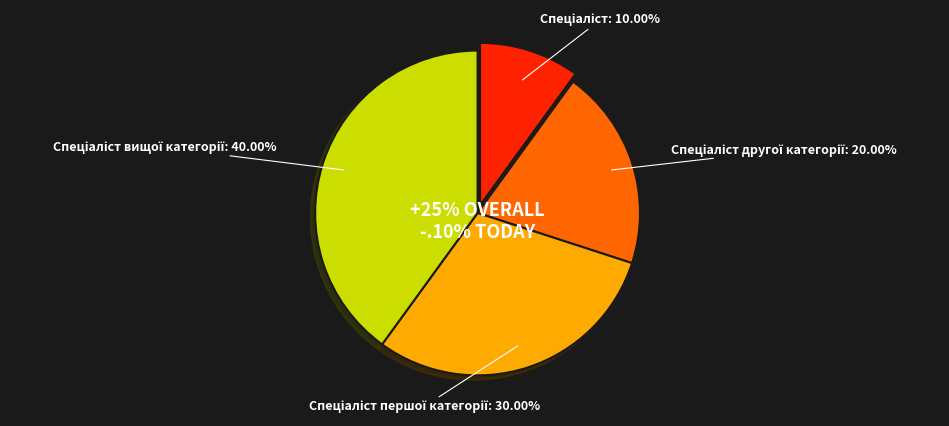

Rank the categories by value from lowest to highest.

Спеціаліст, Спеціаліст другої категорії, Спеціаліст першої категорії, Спеціаліст вищої категорії